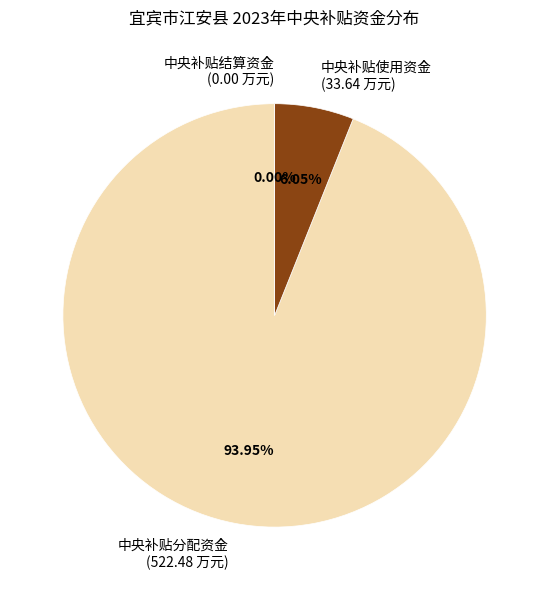

The 中央补贴结算资金 slice represents 0% of the pie. True or false?

True